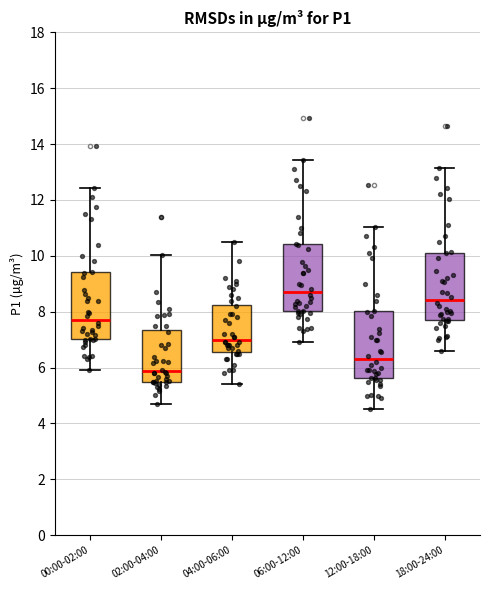

Which box's median line is the lowest?

02:00-04:00